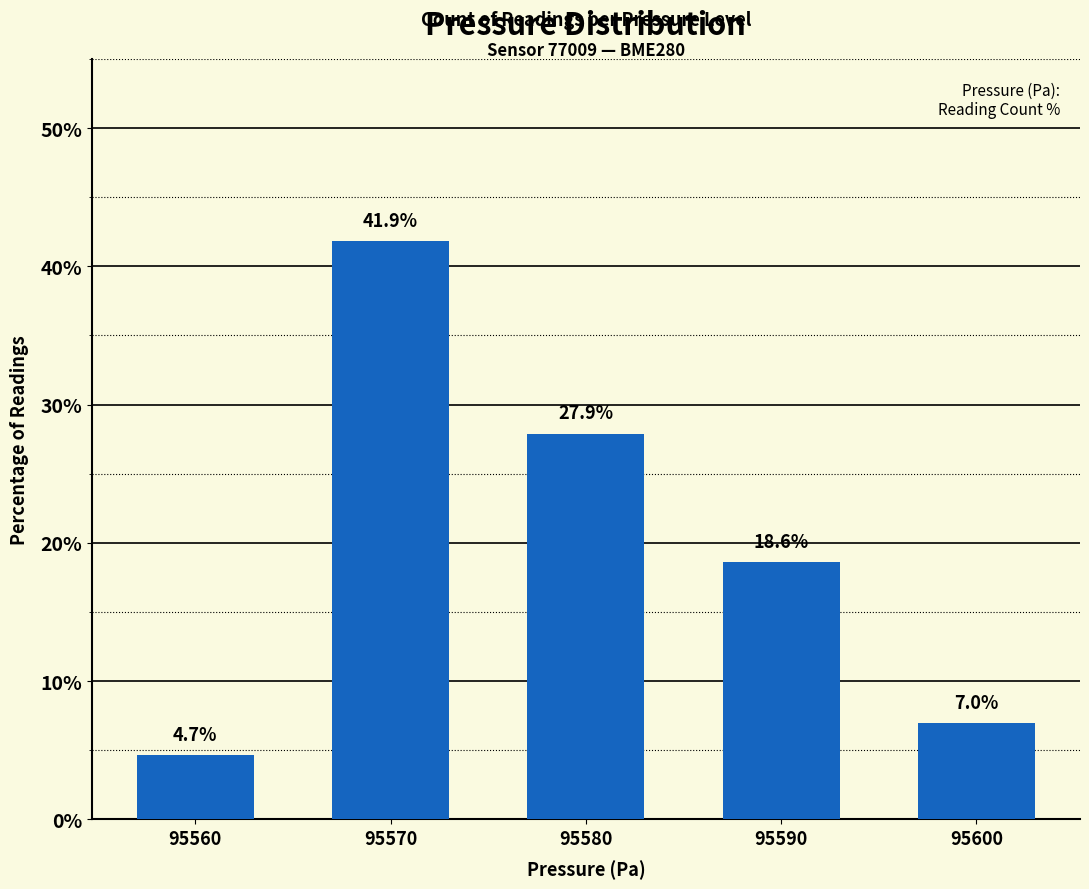

Rank the categories by value from highest to lowest.

95570, 95580, 95590, 95600, 95560